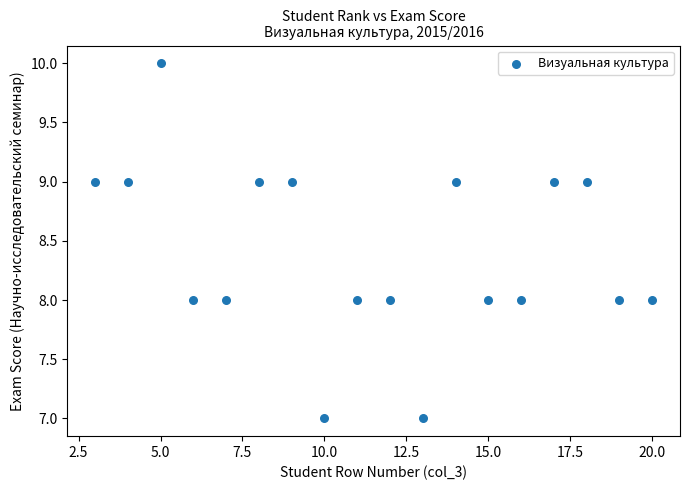

What is the range of Y values (max minus min)?

3